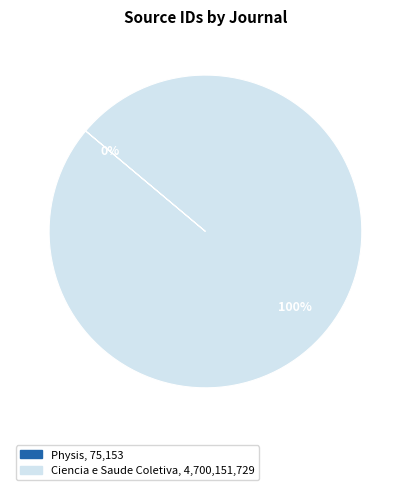

Is there a majority slice in this chart?

Yes